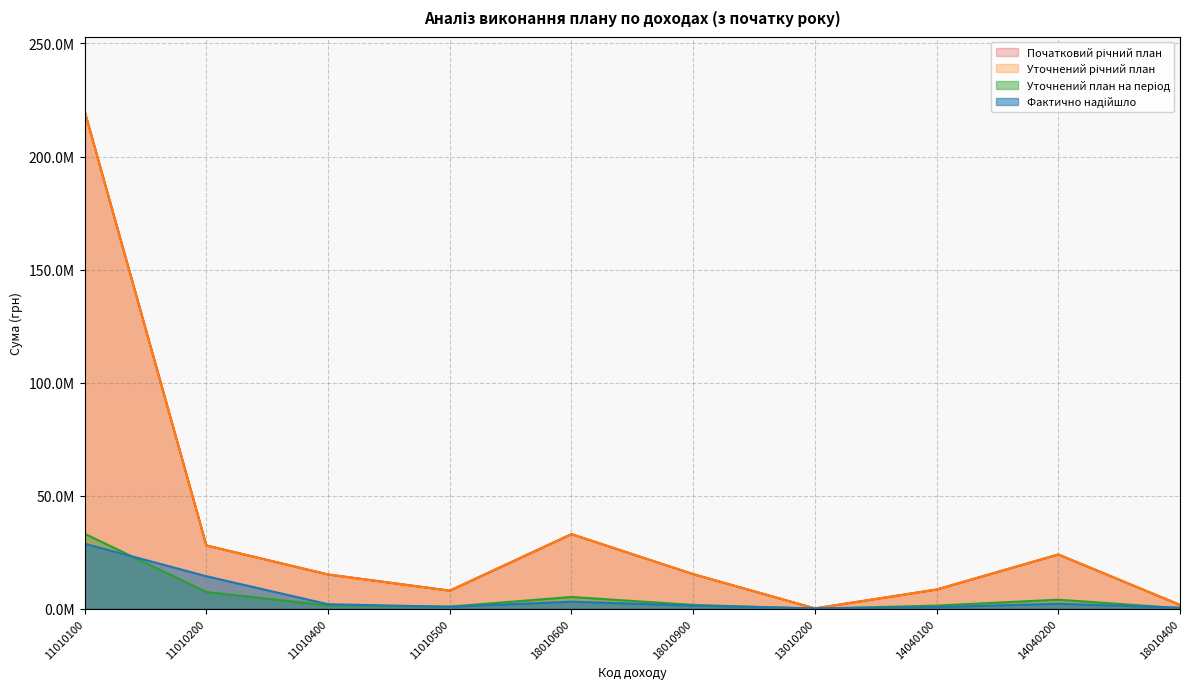

True or false: Початковий річний план has a value of 24000000.0 at 14040200.

True